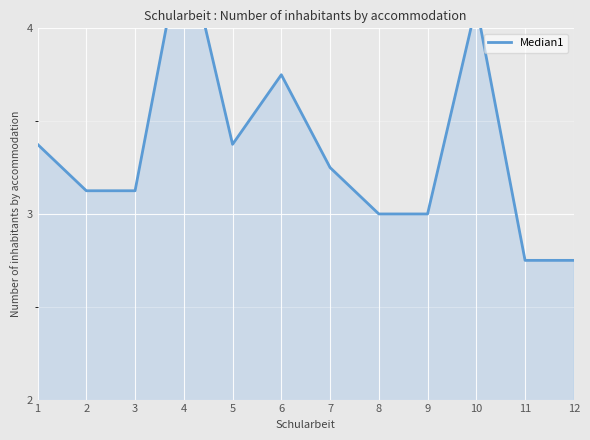

What is the difference between the maximum and second lowest values?

1.8